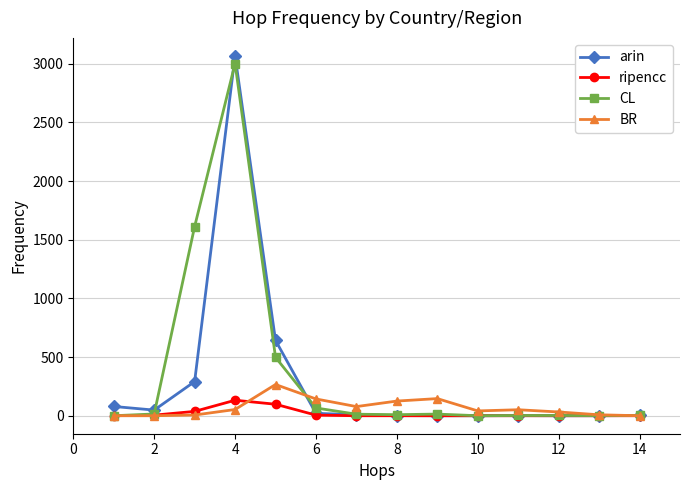

What is the highest value of the ripencc series?

132